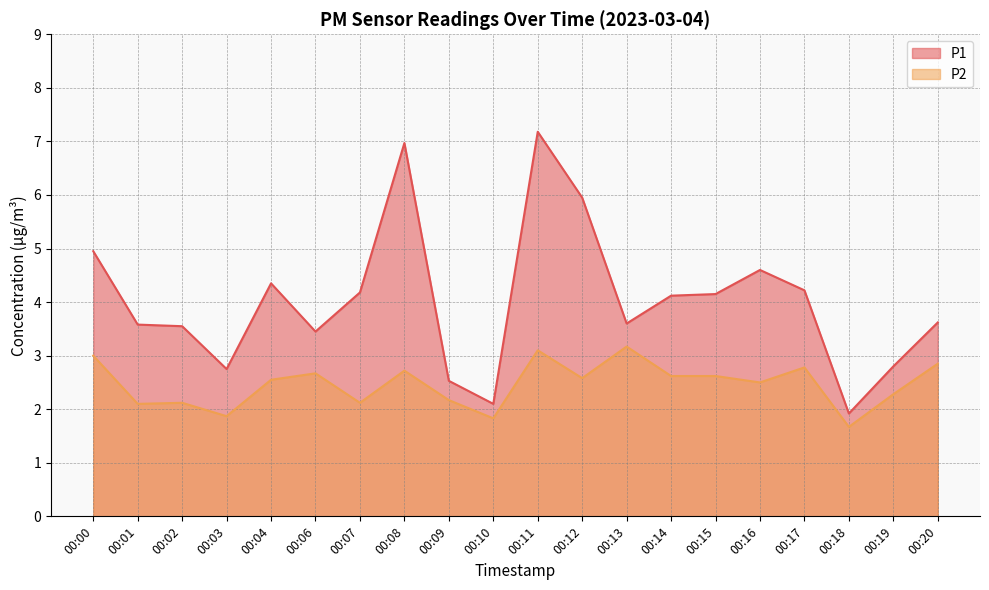

At 00:15, list the series in order from smallest to largest.

P2, P1